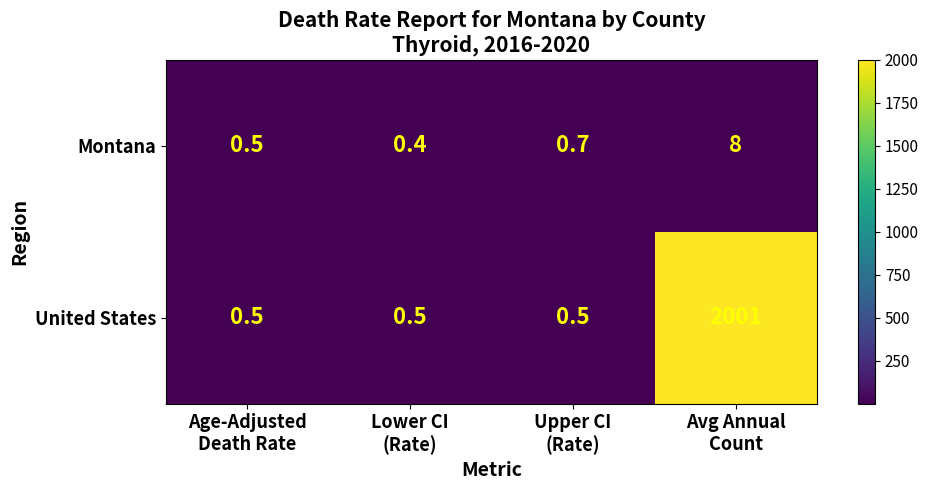

What is the sum of all United States values?

2002.5